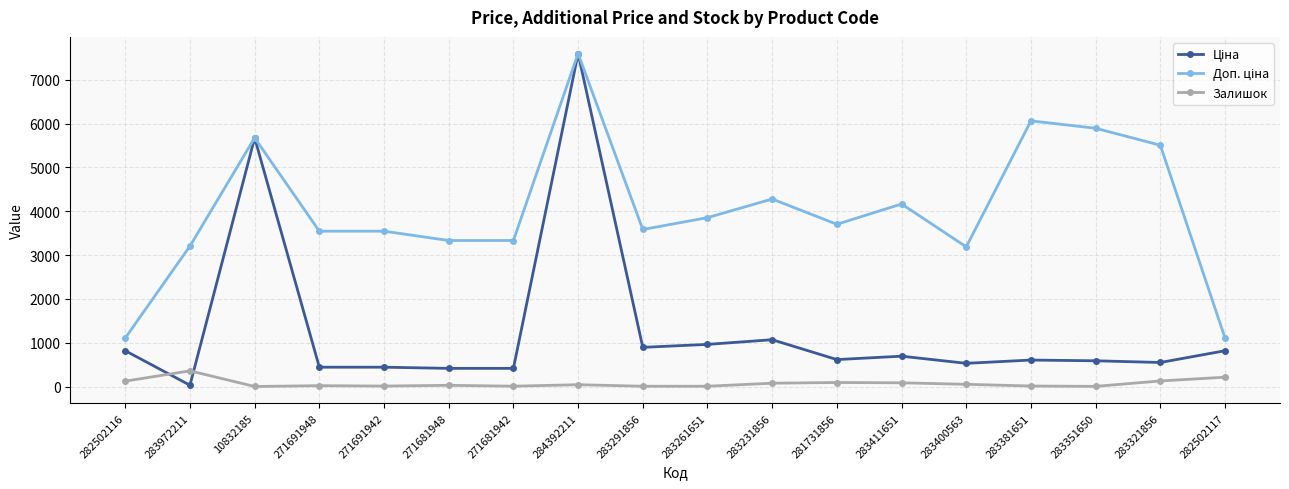

What is the maximum value shown in the chart?

7596.5